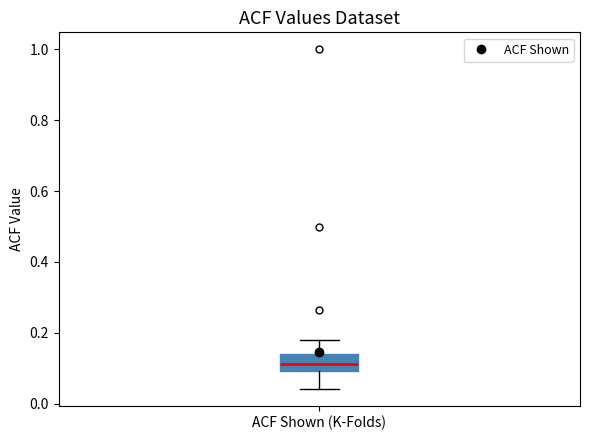

Where is the lower edge of the box for ACF Shown (K-Folds) on the y-axis? The values are not printed on the chart, so give them approximately, as read against the axis.

0.10